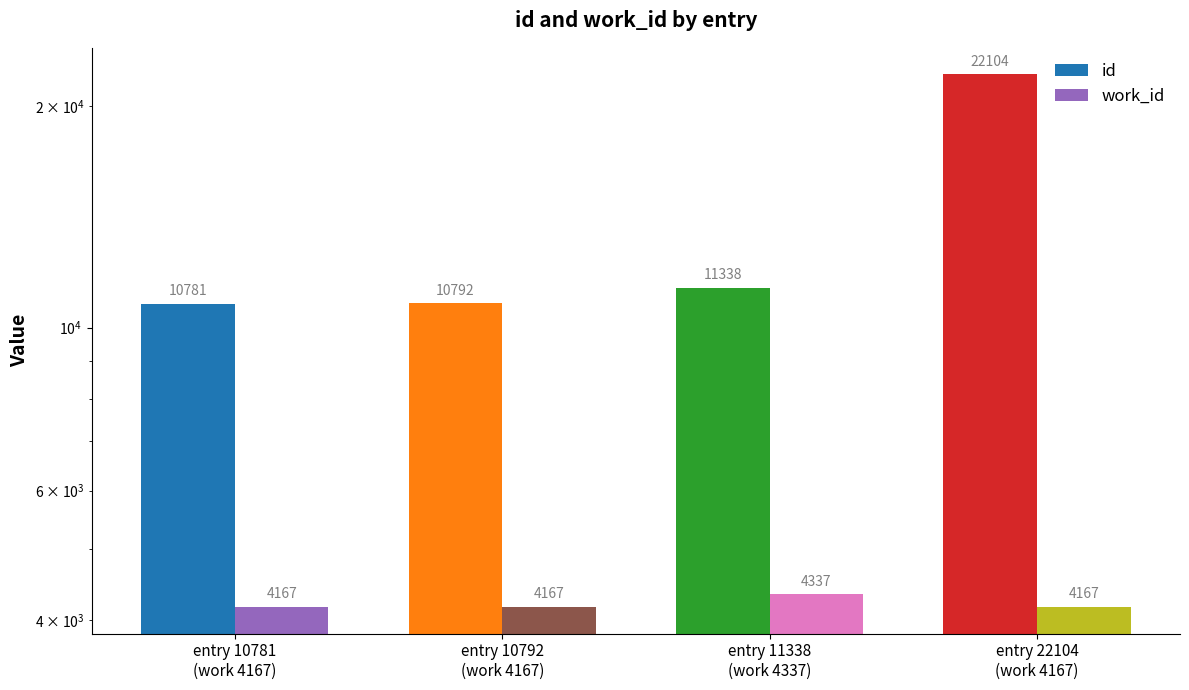

What is the sum of all id values?

55015